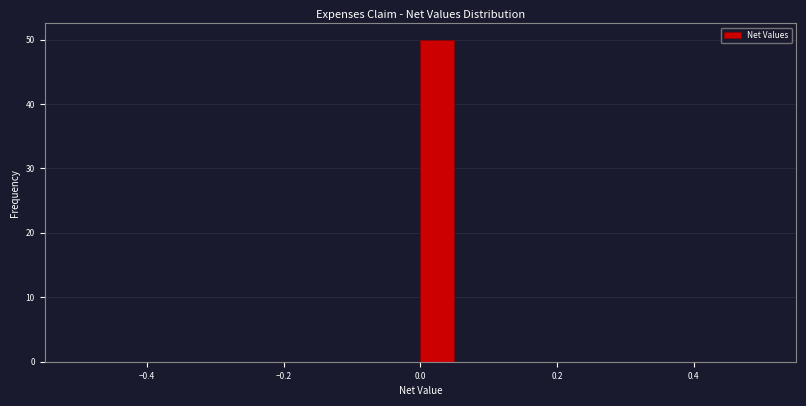

Around what value on the x-axis is the tallest bar? Give the approximate position of its centre, as read against the axis.

0.02